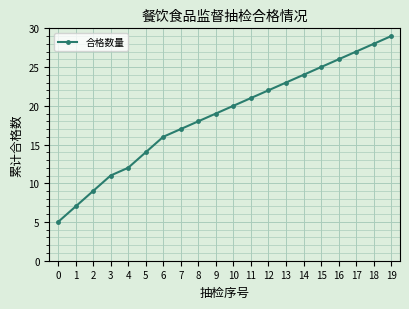

Count the number of data series in this chart.

1